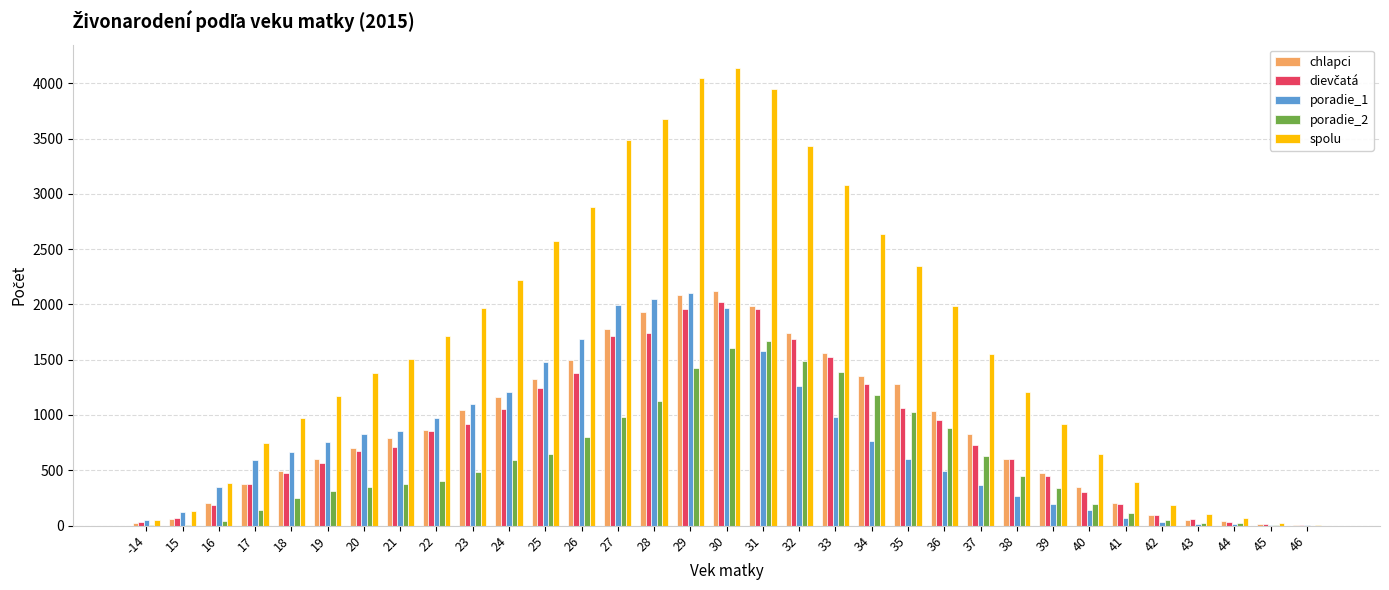

The value of chlapci at 17 is 377. True or false?

True